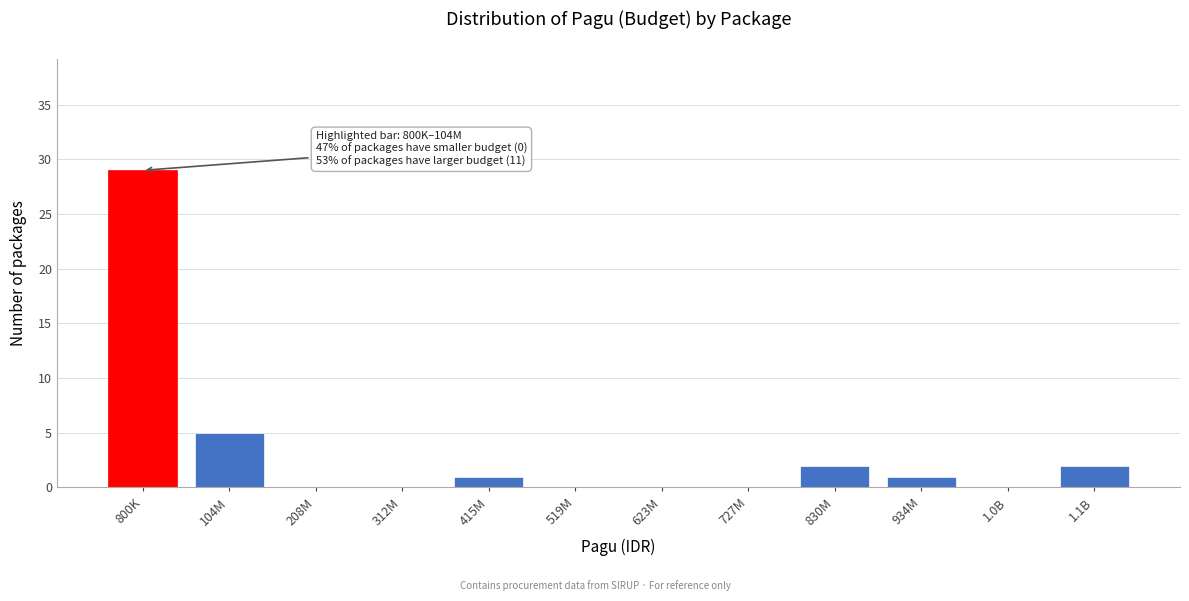

Reading left to right, extract all data points from this chart.

800K=29	104M=5	208M=0	312M=0	415M=1	519M=0	623M=0	727M=0	830M=2	934M=1	1.0B=0	1.1B=2